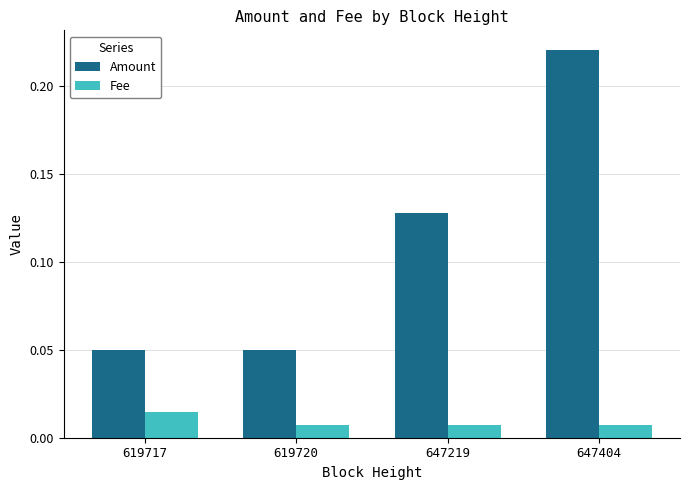

The value of Amount at 647404 is 0.1. True or false?

False